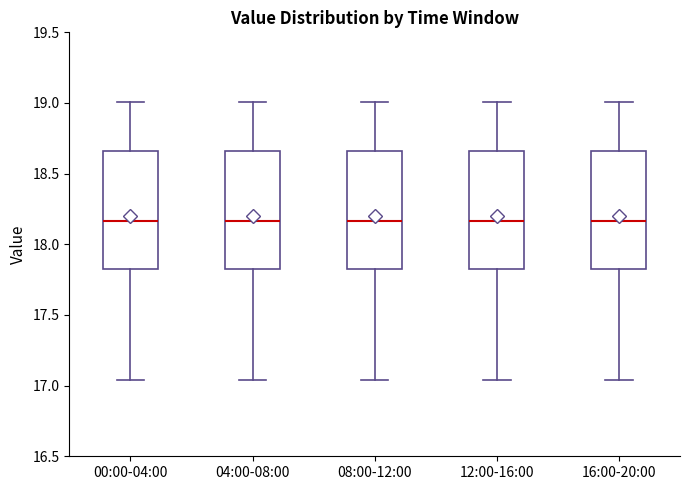

Reading left to right, transcribe this box plot: for each box, give where its median line is, the range the box spans, and where its two whiskers end, as read against the y-axis. The values are not printed on the chart, so give them approximately, as read against the axis.

00:00-04:00: median 18.15, box 17.85 to 18.65, whiskers 17.05 to 19.00
04:00-08:00: median 18.15, box 17.85 to 18.65, whiskers 17.05 to 19.00
08:00-12:00: median 18.15, box 17.85 to 18.65, whiskers 17.05 to 19.00
12:00-16:00: median 18.15, box 17.85 to 18.65, whiskers 17.05 to 19.00
16:00-20:00: median 18.15, box 17.85 to 18.65, whiskers 17.05 to 19.00